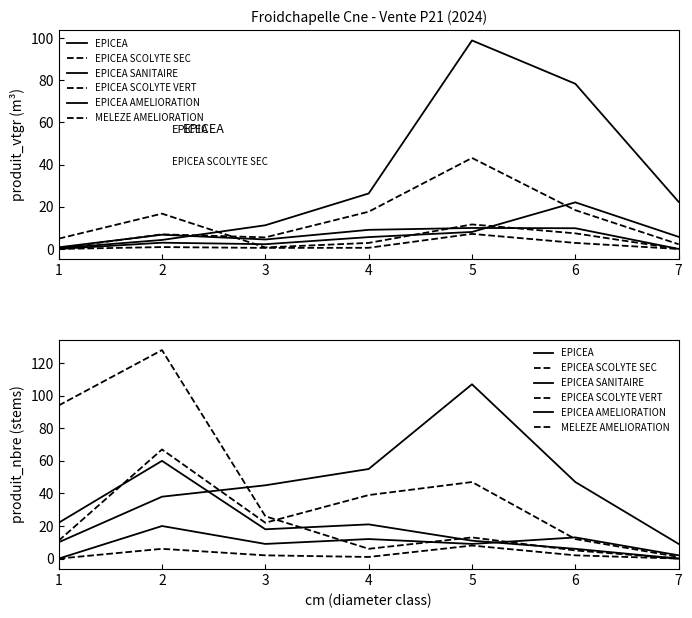

At which label does EPICEA SCOLYTE VERT reach its minimum?

7